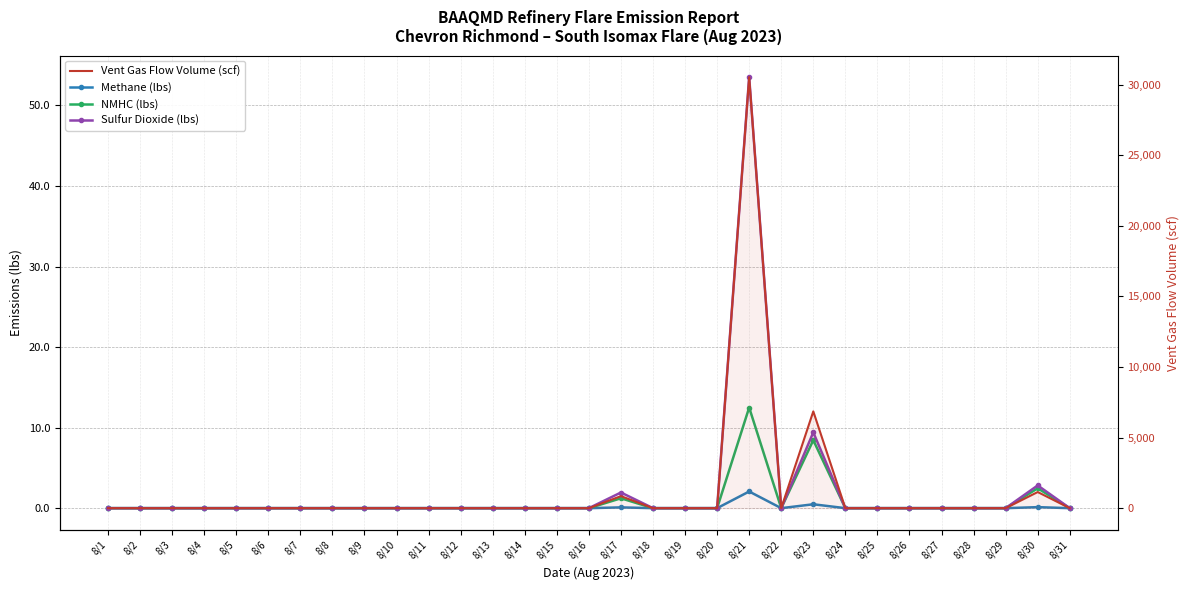

What is the maximum value for Vent Gas Flow Volume (scf)?

30530.0